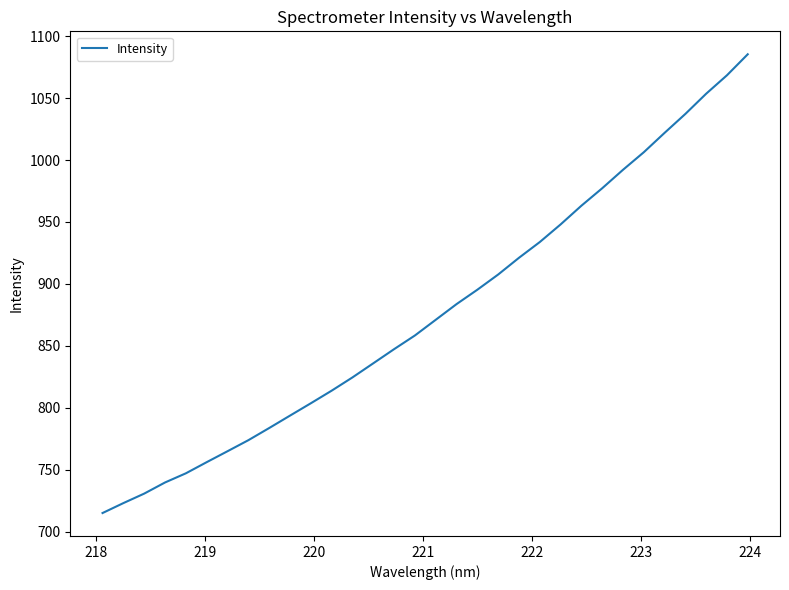

What is the smallest value displayed?

715.0